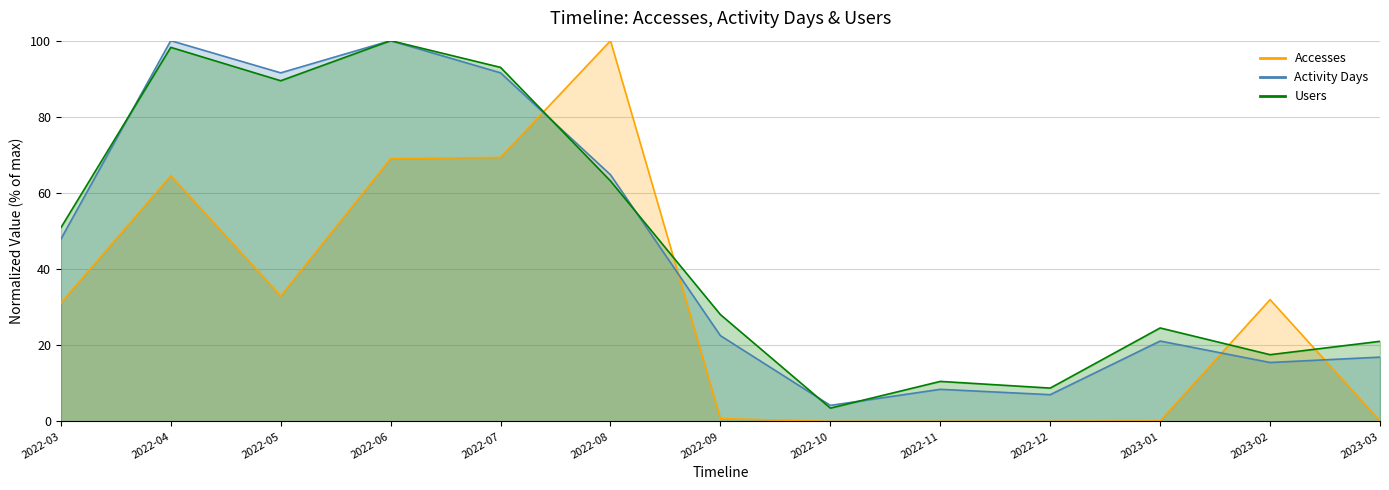

What position from the left is 2022-12?

10